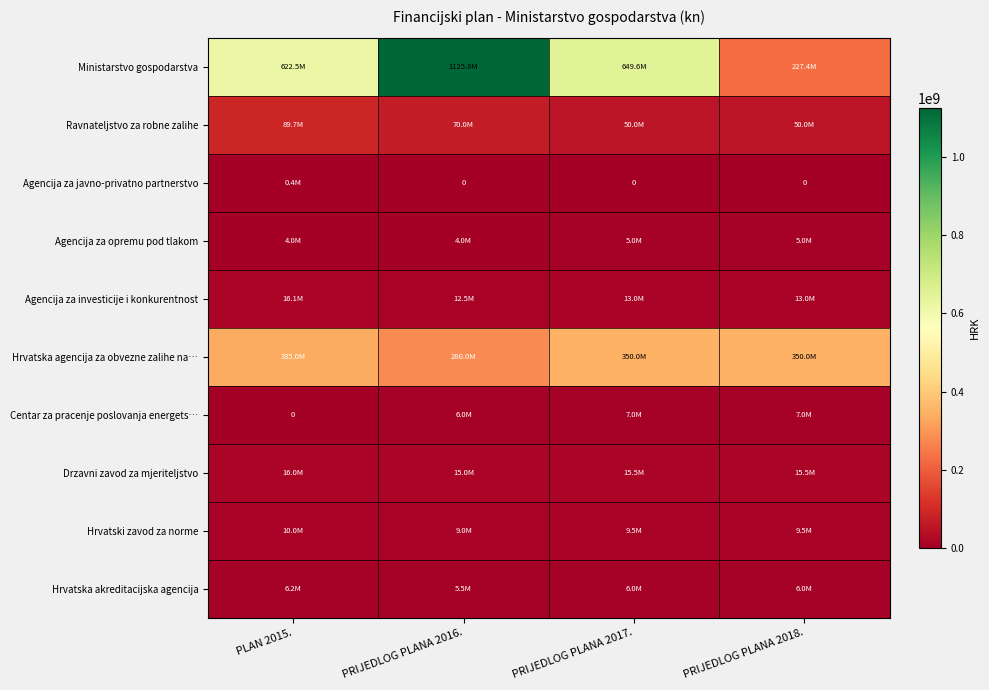

What is the sum of the Ministarstvo gospodarstva values at PLAN 2015. and PRIJEDLOG PLANA 2016.?

1748298853